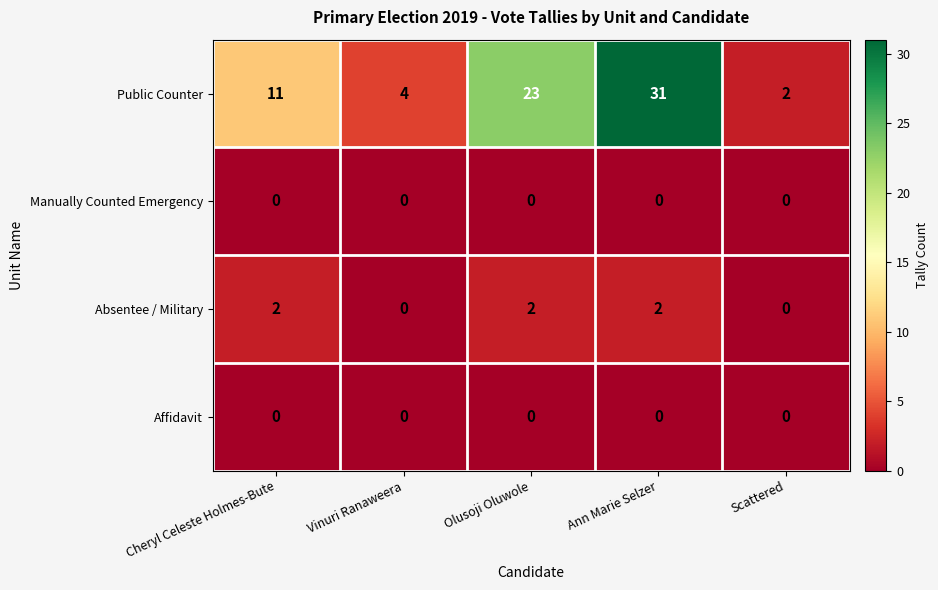

Is the value of Manually Counted Emergency at Vinuri Ranaweera greater than the value of Public Counter at Ann Marie Selzer?

No